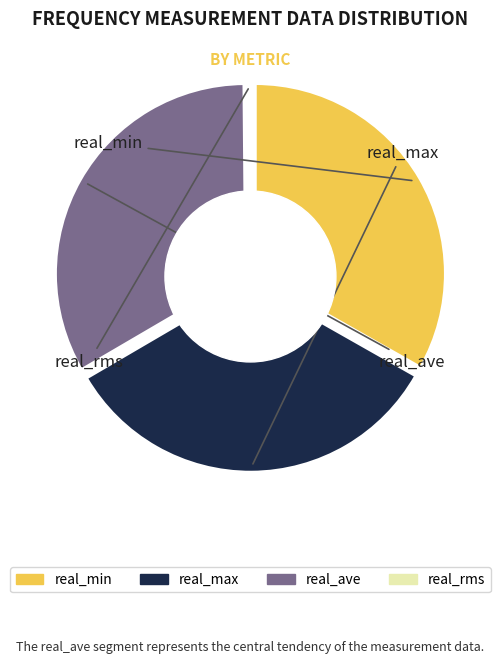

To the nearest percent, what is the difference between the 36 and 0 slice percentages?

3%